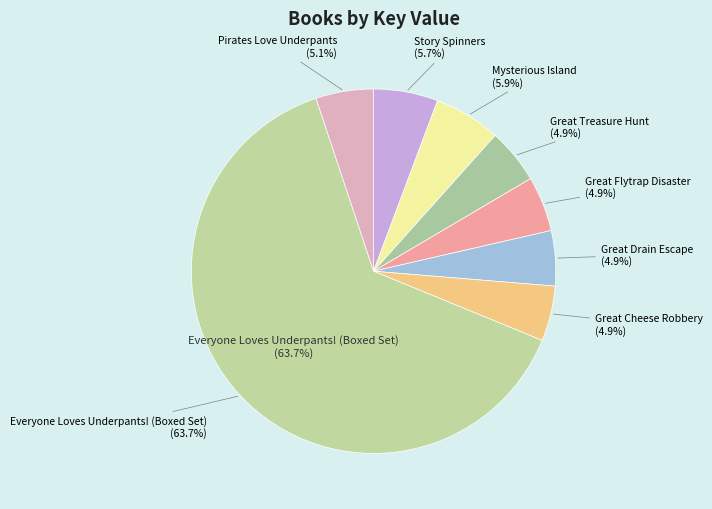

What is the change in value from Story Spinners to Everyone Loves Underpants! (Boxed Set)?

+1928411239